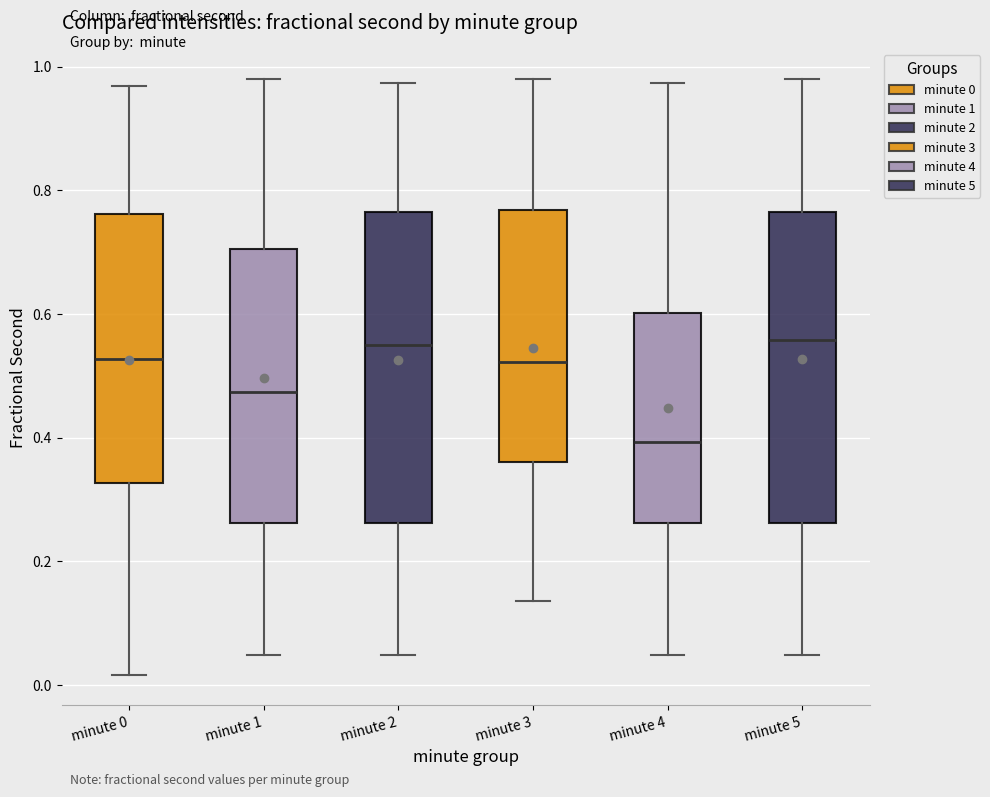

Which box has the lowest median line?

minute 4